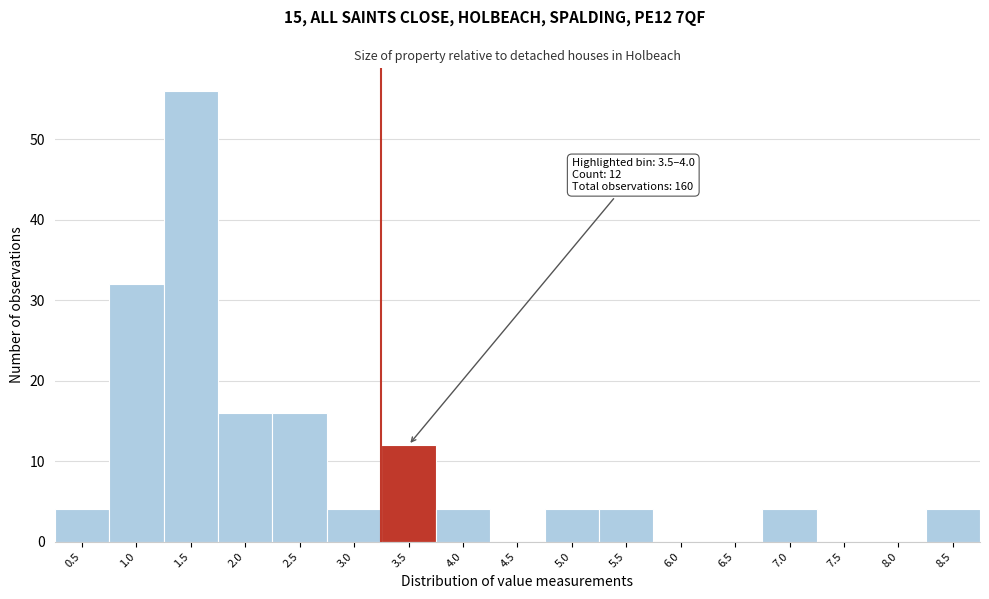

Reading left to right, transcribe all the data shown in this chart.

0.5=4	1.0=32	1.5=56	2.0=16	2.5=16	3.0=4	3.5=12	4.0=4	4.5=0	5.0=4	5.5=4	6.0=0	6.5=0	7.0=4	7.5=0	8.0=0	8.5=4